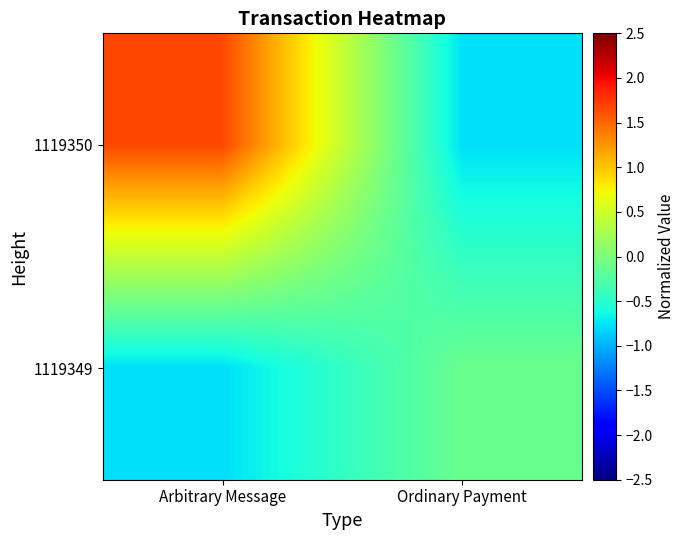

Which label corresponds to the smallest value in the chart?

Ordinary Payment